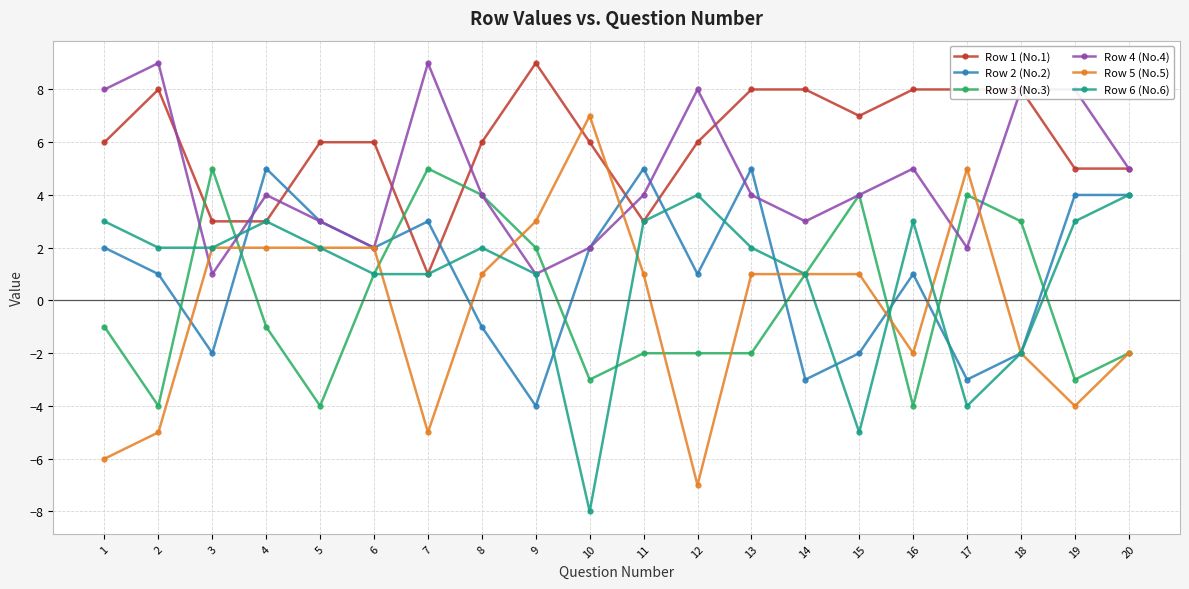

Does the chart display data point markers on the line(s)?

Yes